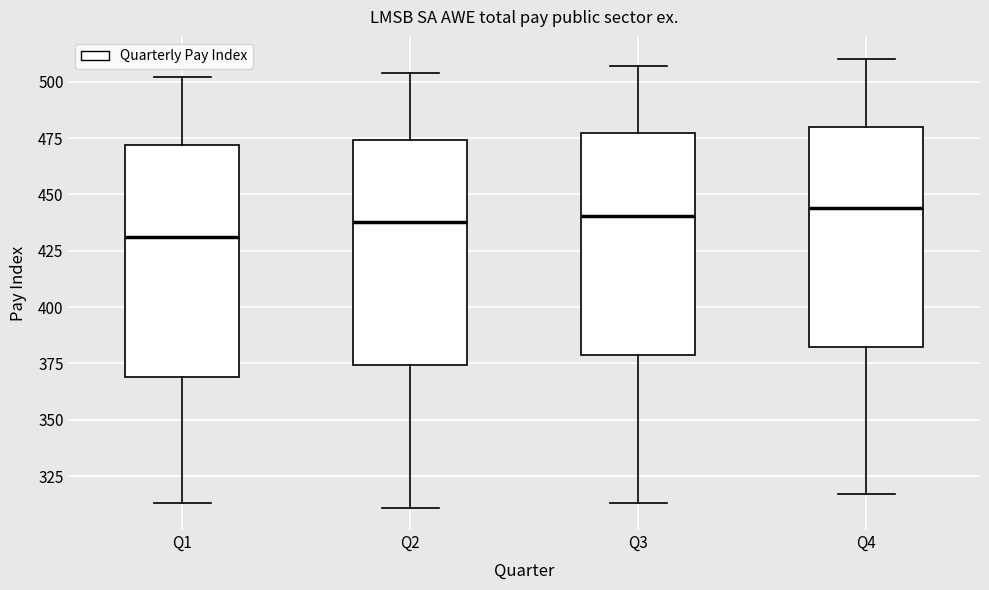

Reading left to right, read every box against the y-axis: the position of its median line, the range the box covers, and the ends of its whiskers. The values are not printed on the chart, so give them approximately, as read against the axis.

Q1: median 430, box 370 to 470, whiskers 315 to 500
Q2: median 440, box 375 to 475, whiskers 310 to 505
Q3: median 440, box 380 to 475, whiskers 315 to 505
Q4: median 445, box 385 to 480, whiskers 315 to 510